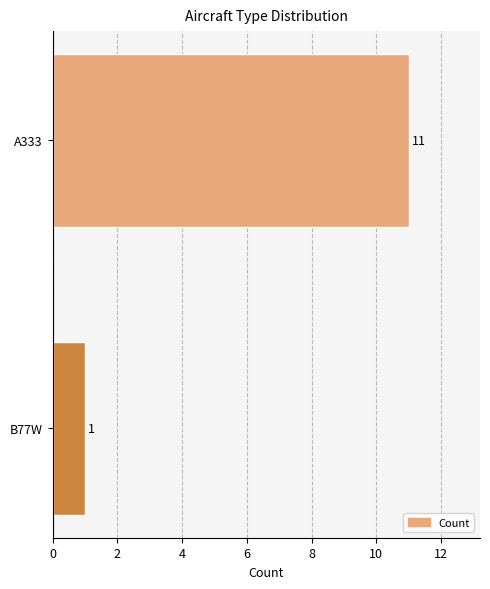

What is the difference between the maximum and minimum values?

10